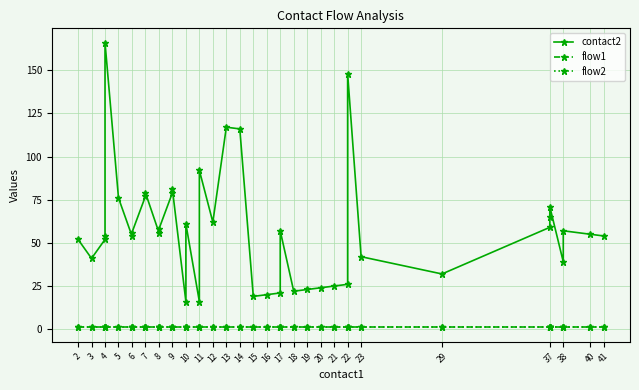

The contact2 series shows 112 at 7. True or false?

False